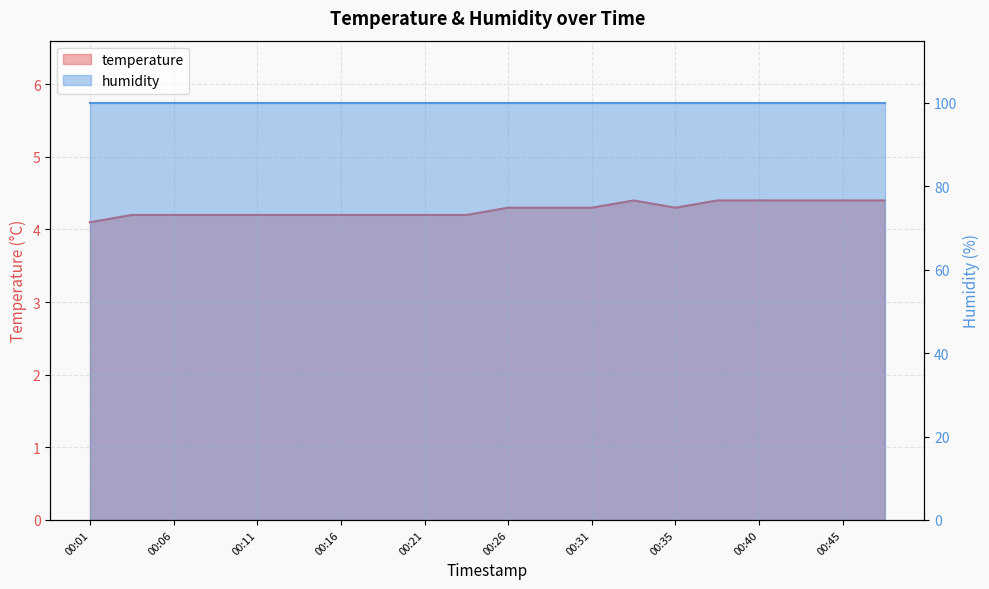

What is the change in value from 00:09 to 00:31?

+0.1